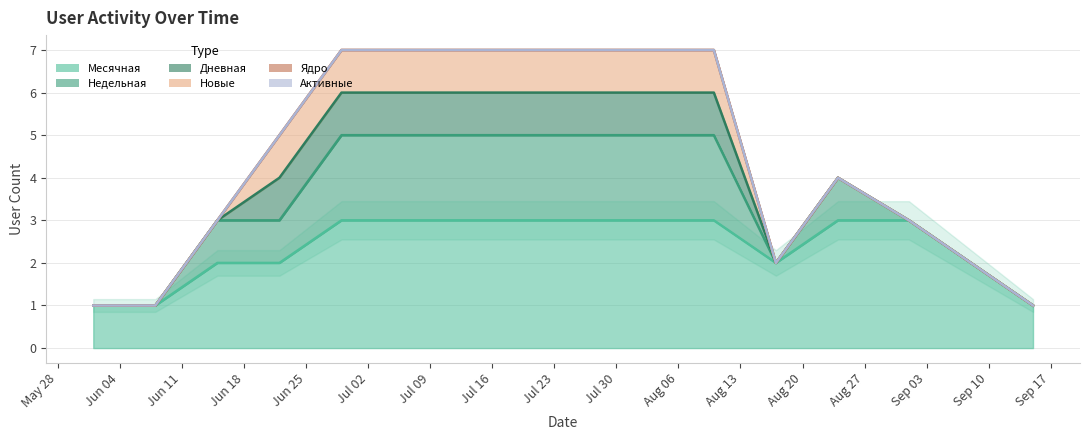

Rank the series at 2018-09-15 from highest to lowest value.

Месячная, Недельная, Дневная, Новые, Ядро, Активные